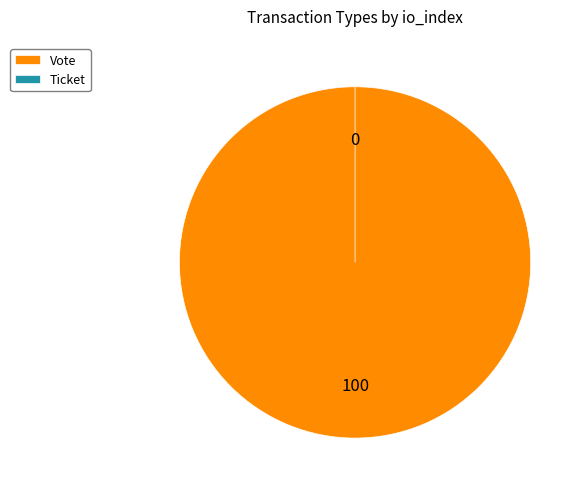

Is Ticket the majority of the pie?

No